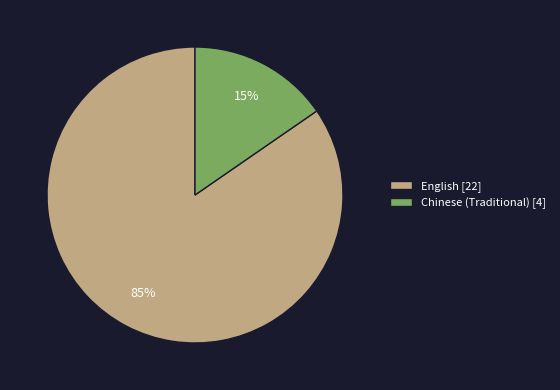

Does any single category account for the majority?

Yes